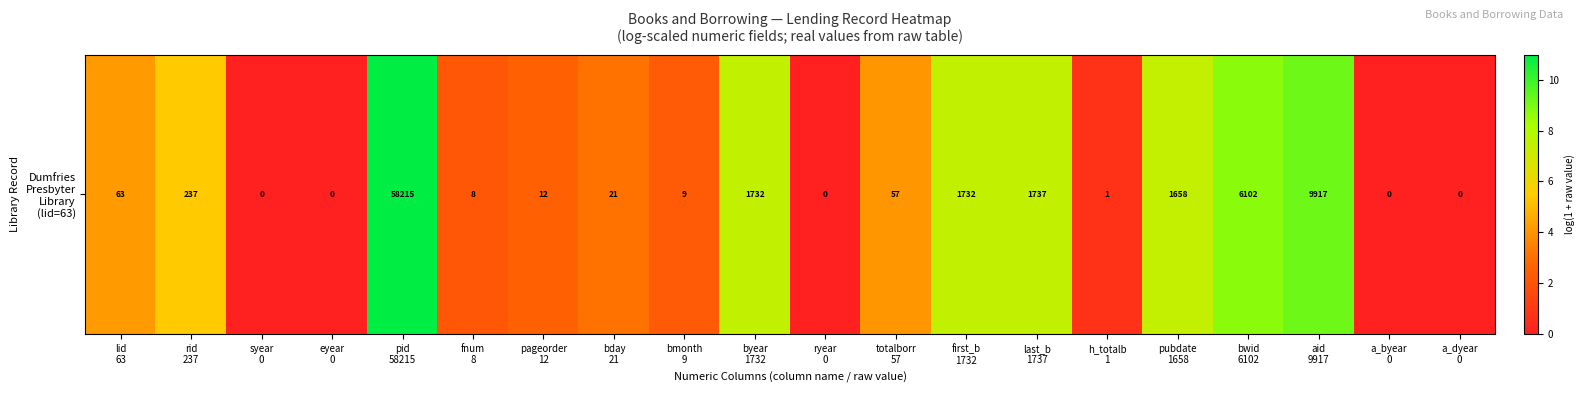

What is the difference between the maximum and second lowest values?

11.0